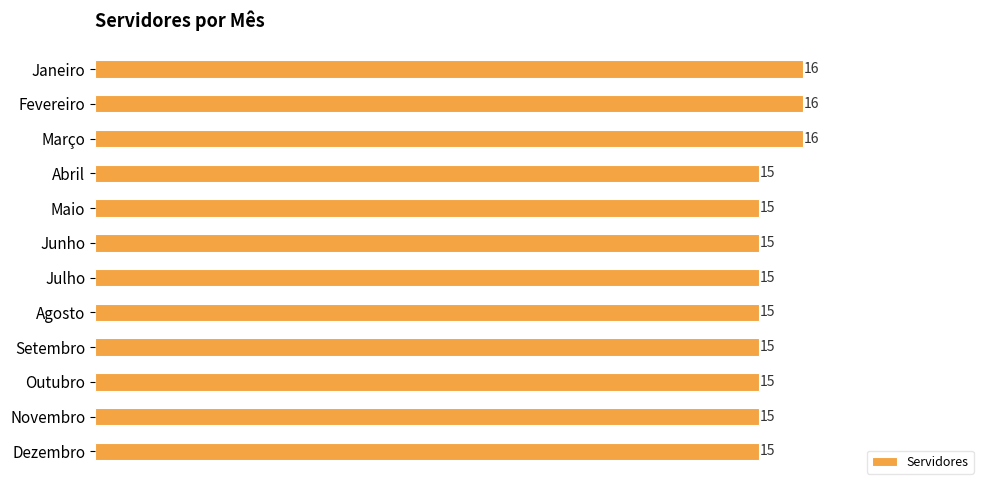

What is the ratio of the value at Julho to the value at Outubro?

1.0